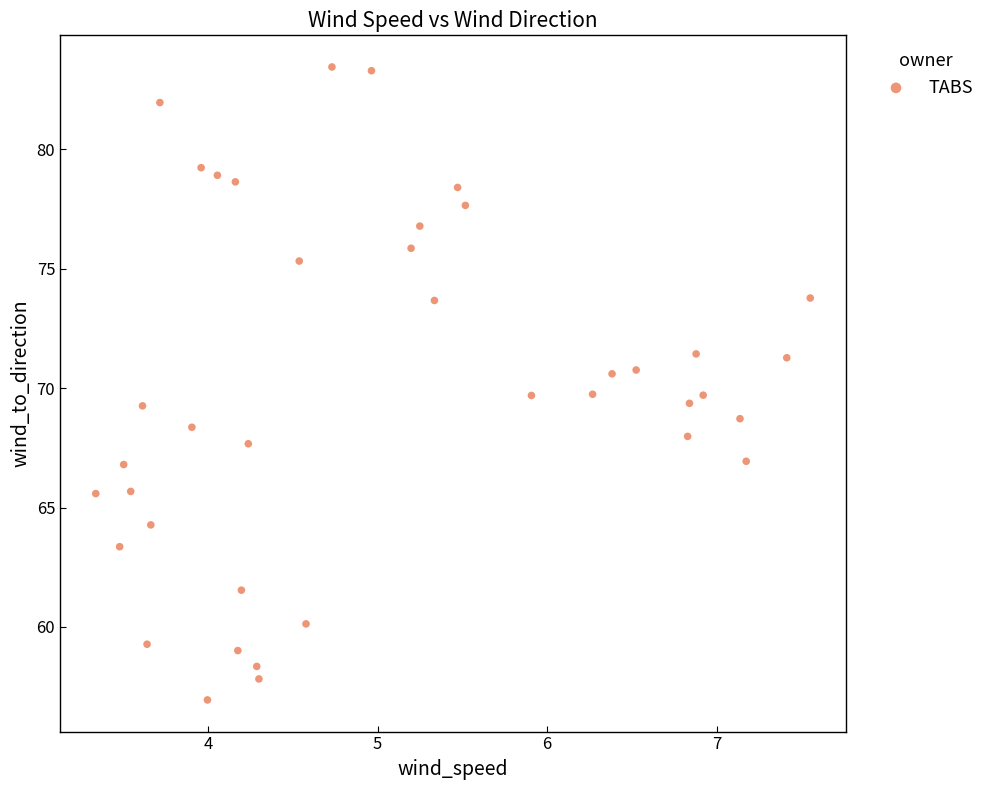

What is the range of X values (max minus min)?

4.2